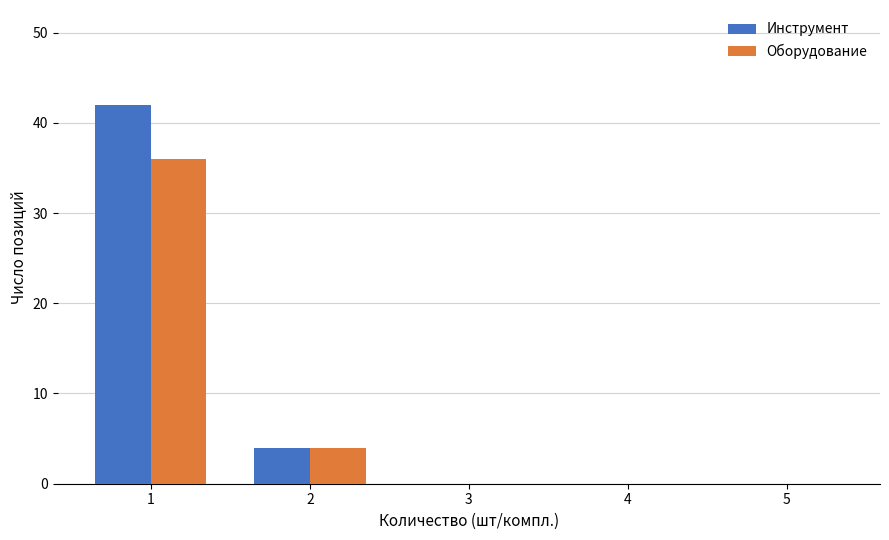

Reading right to left, extract all data points from this chart.

Инструмент: 5=0	4=0	3=0	2=4	1=42
Оборудование: 5=0	4=0	3=0	2=4	1=36